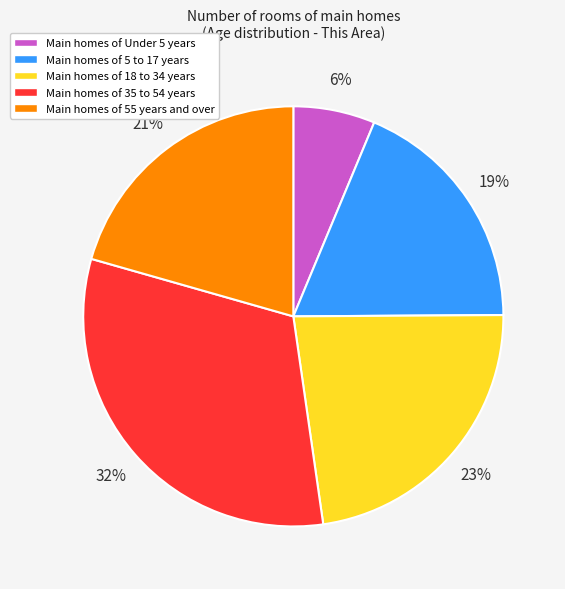

The Main homes of Under 5 years slice represents 1% of the pie. True or false?

False